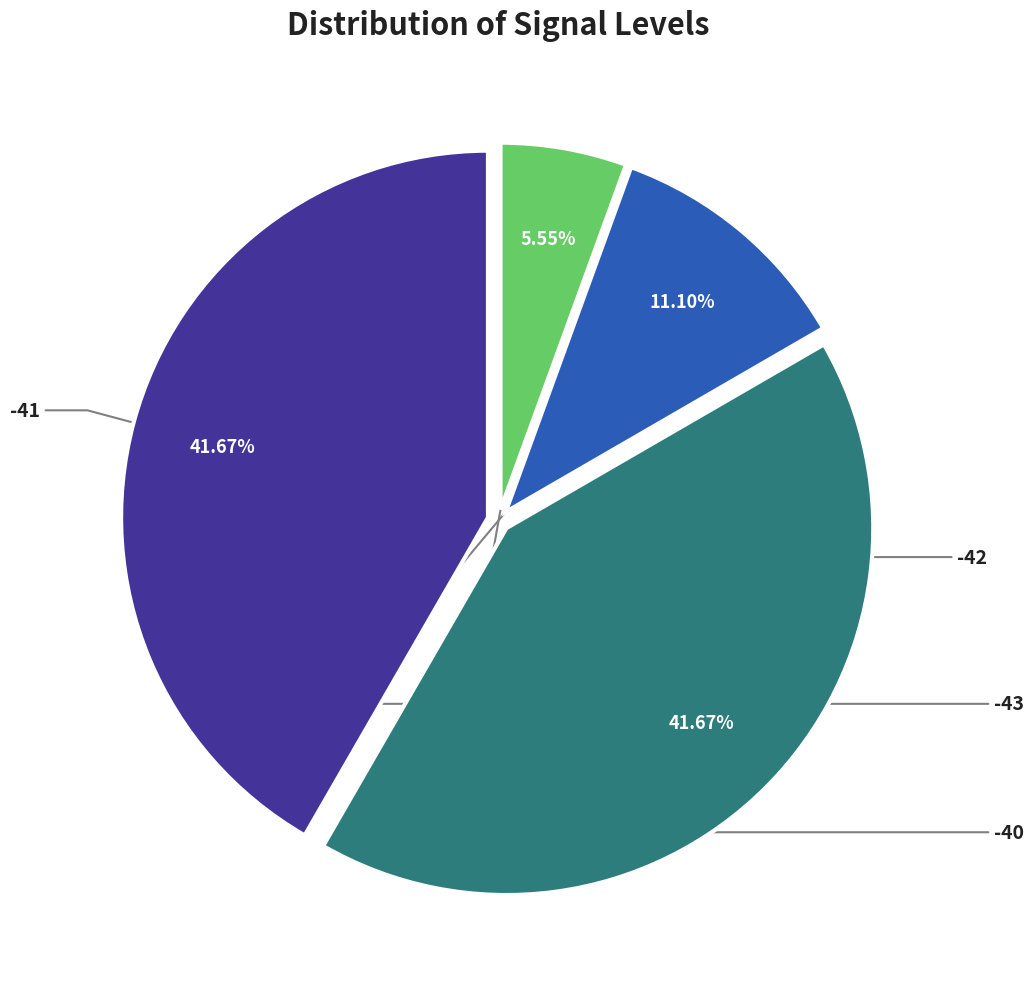

Does any single category account for the majority?

No